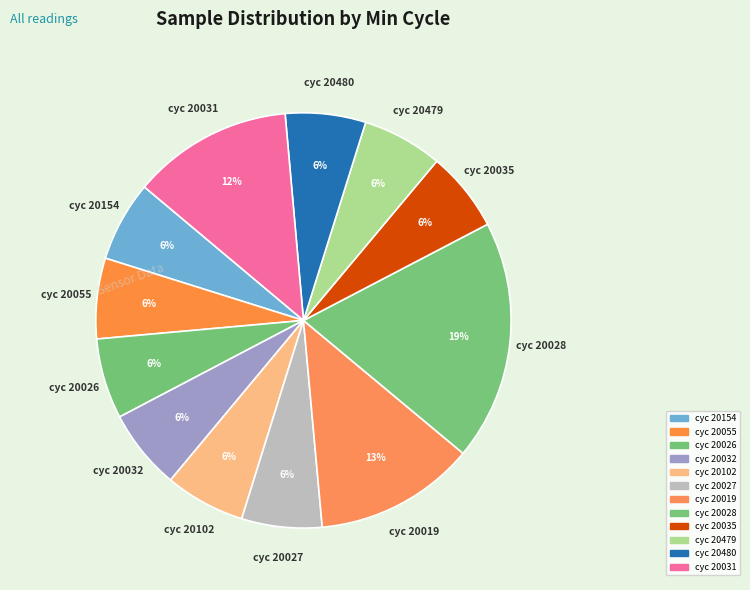

Count the number of slices in the pie.

12